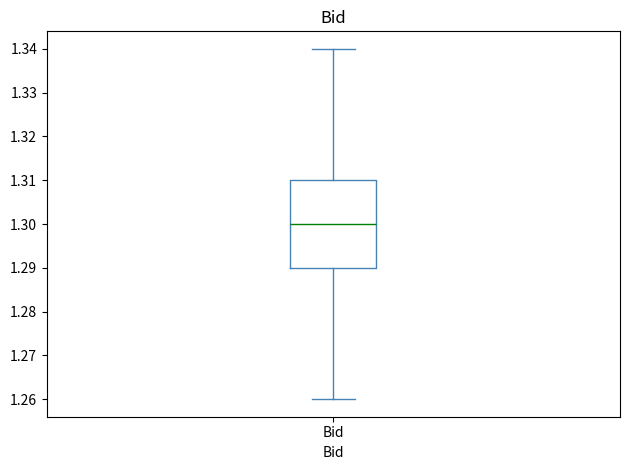

Where does the upper whisker of the box for Bid end on the y-axis? The values are not printed on the chart, so give them approximately, as read against the axis.

1.34